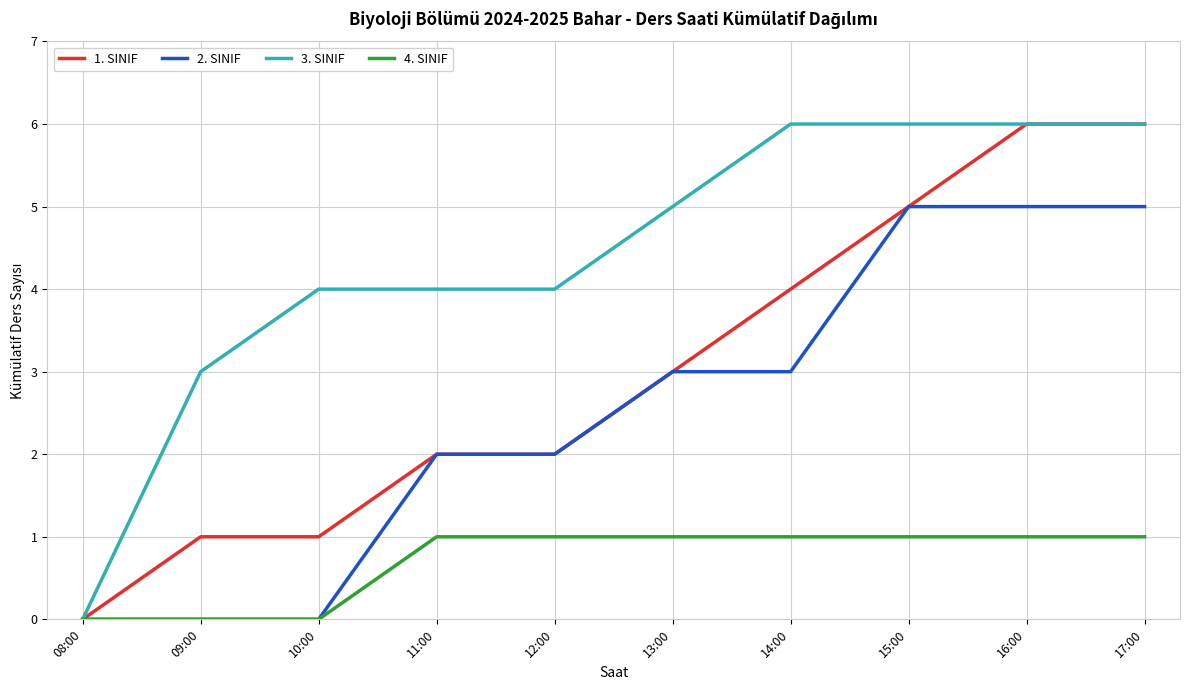

Which series has the largest total across all categories?

3. SINIF